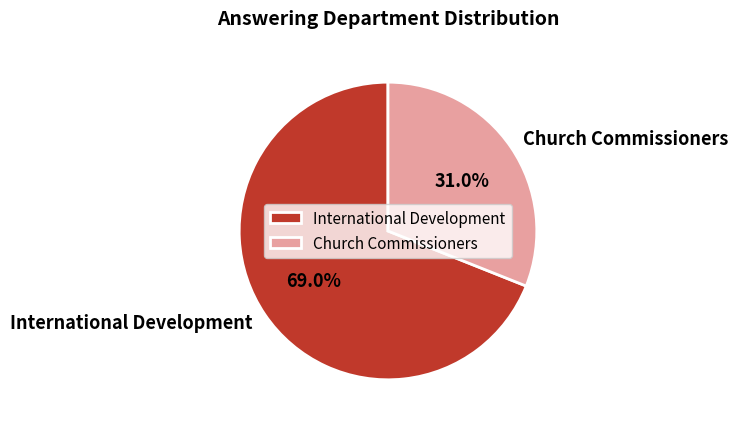

Is Church Commissioners the majority of the pie?

No